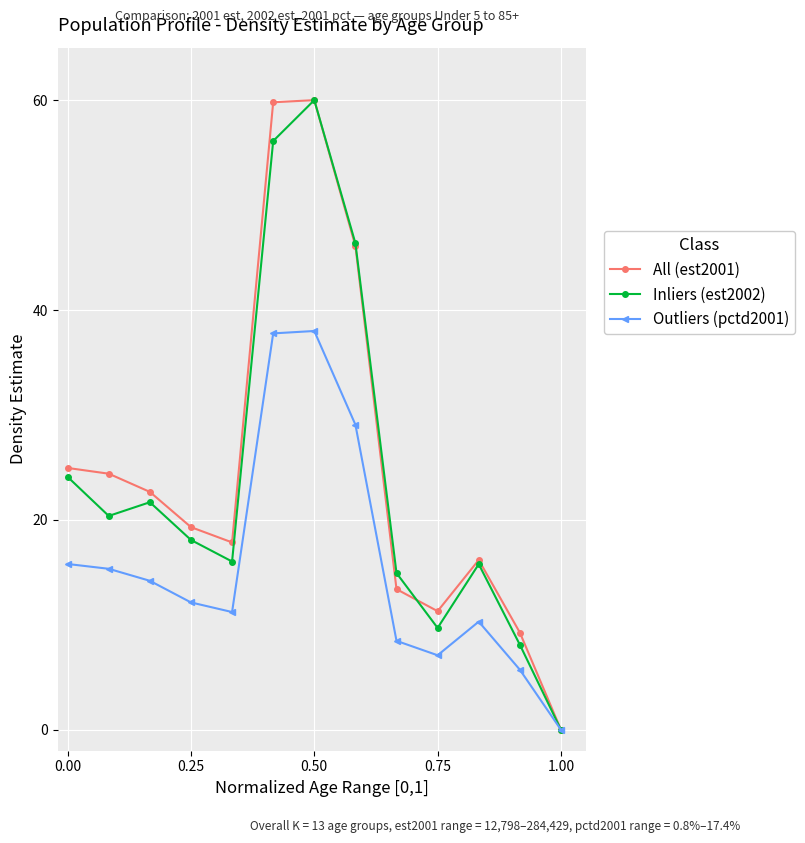

Is this an area chart (filled region under the line)?

No